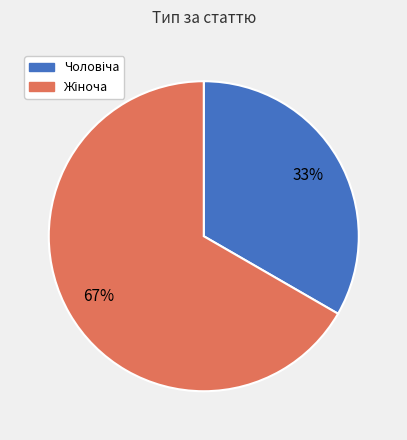

Is there a majority slice in this chart?

Yes